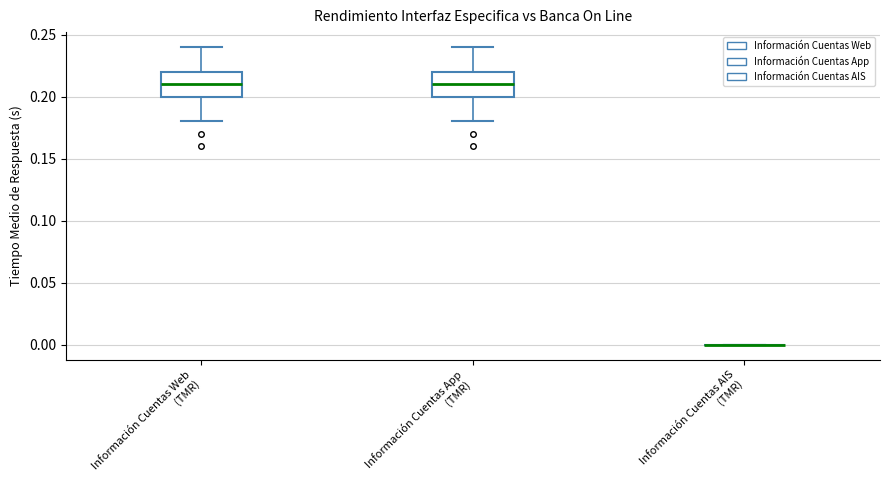

Reading left to right, read every box against the y-axis: the position of its median line, the range the box covers, and the ends of its whiskers. The values are not printed on the chart, so give them approximately, as read against the axis.

Información Cuentas Web (TMR): median 0.21, box 0.20 to 0.22, whiskers 0.18 to 0.24
Información Cuentas App (TMR): median 0.21, box 0.20 to 0.22, whiskers 0.18 to 0.24
Información Cuentas AIS (TMR): box collapsed to a line at 0.00, whiskers 0.00 to 0.00